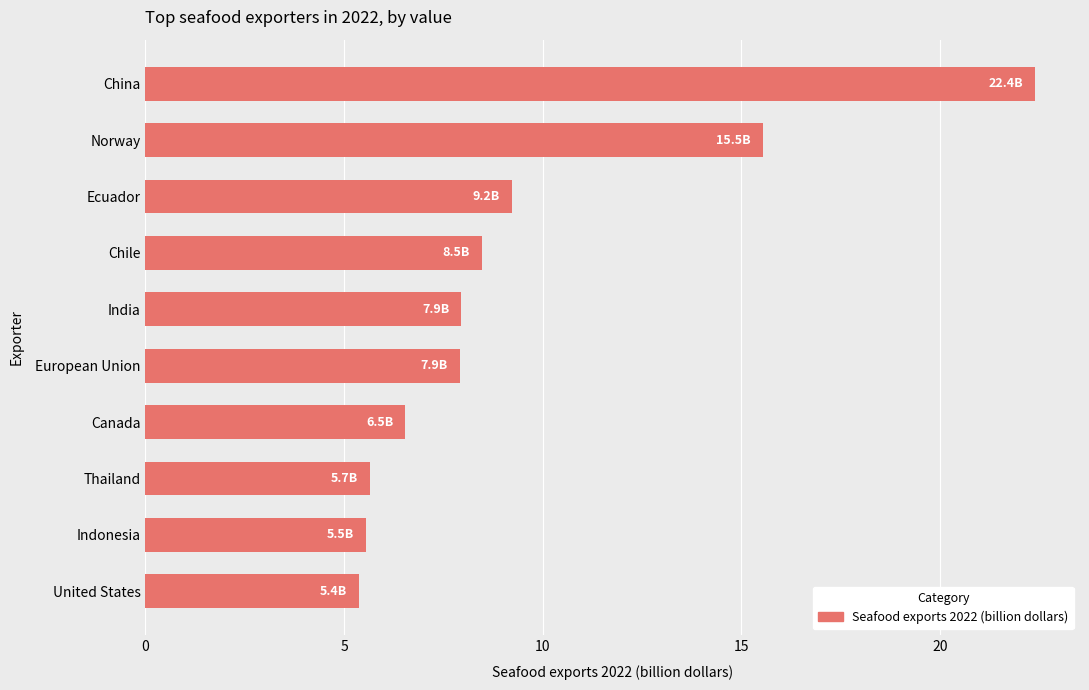

Approximately how many times larger is the value at Chile compared to European Union?

1.1